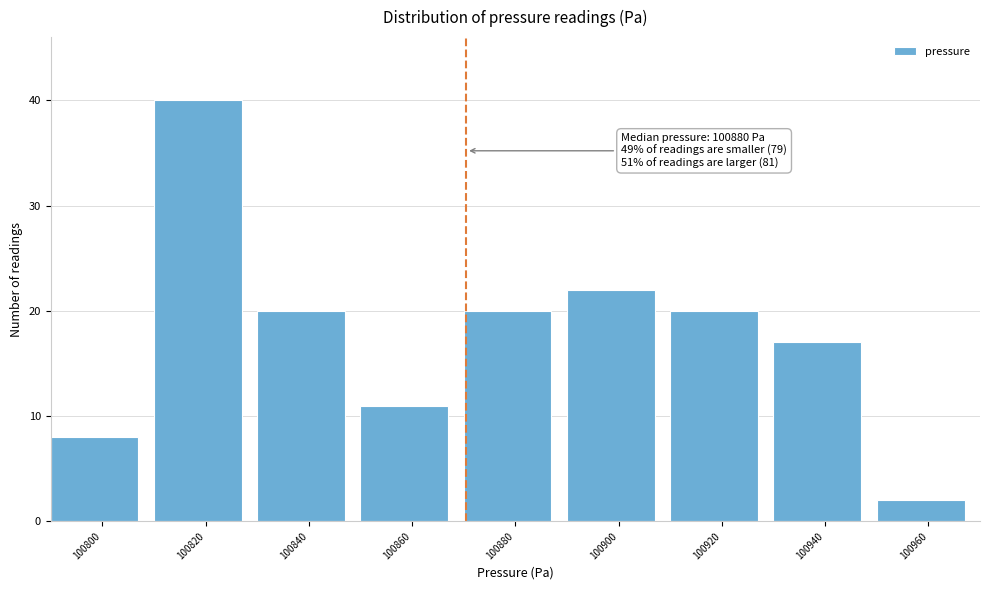

Reading left to right, extract all data points from this chart.

100800=8	100820=40	100840=20	100860=11	100880=20	100900=22	100920=20	100940=17	100960=2